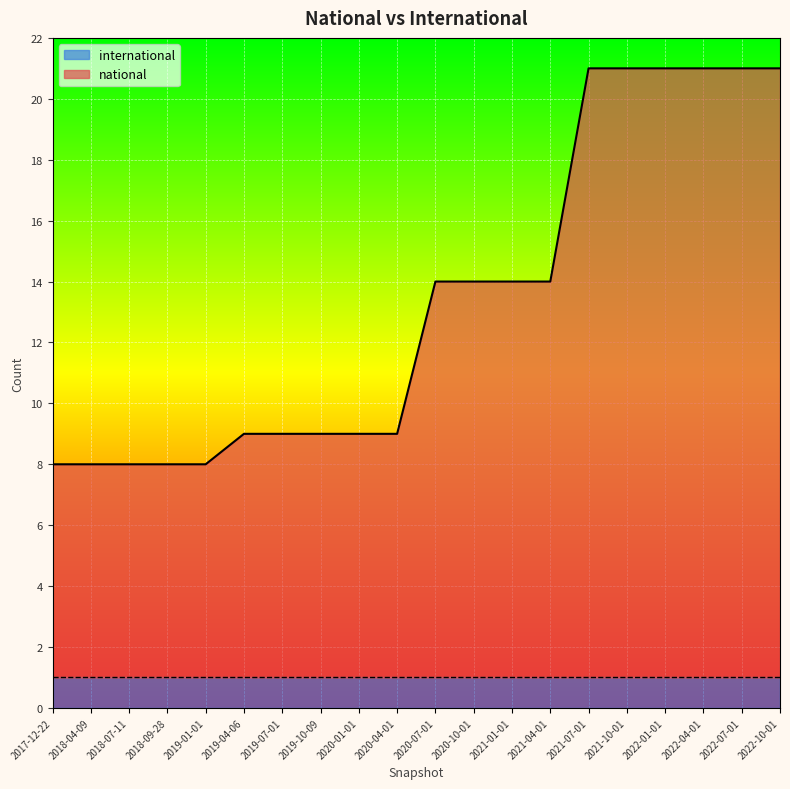

What is the difference between the maximum and minimum values?

13